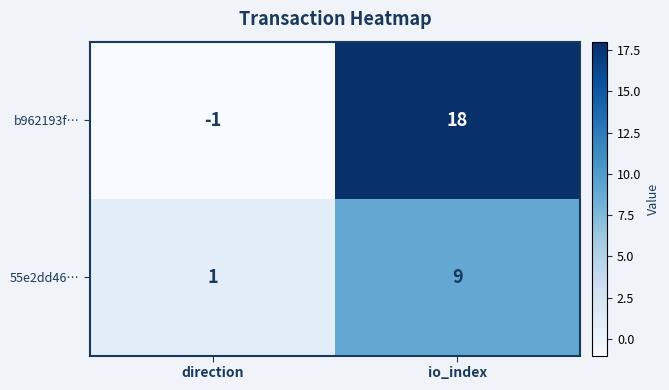

At which category does the chart reach its minimum across all series?

direction